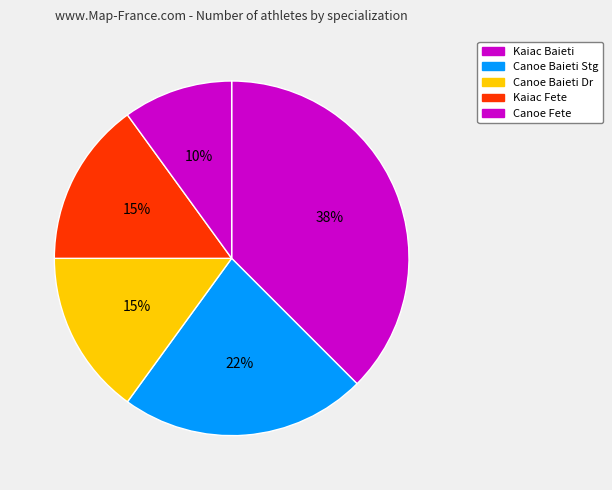

How many segments does this pie chart have?

5